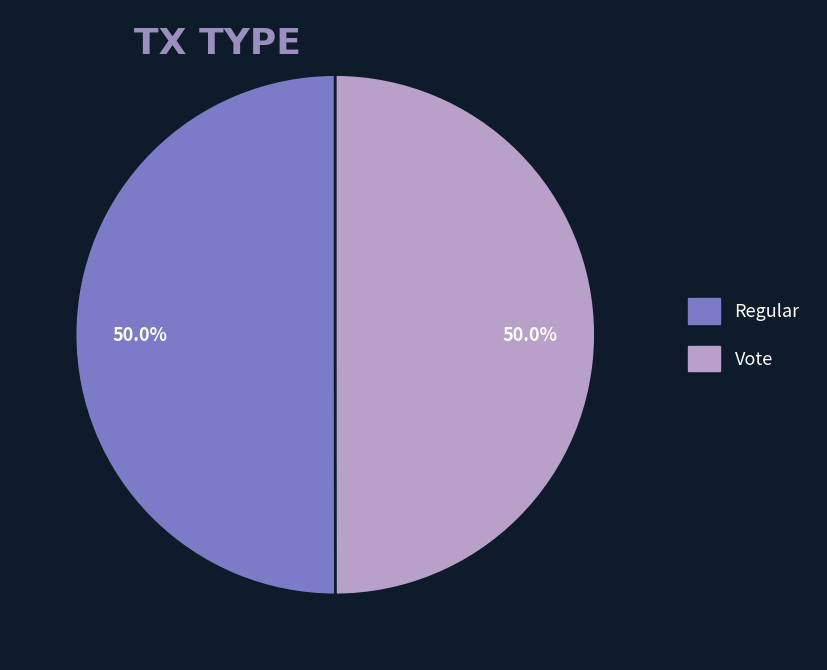

Combined, do Regular and Vote account for over 50%?

Yes